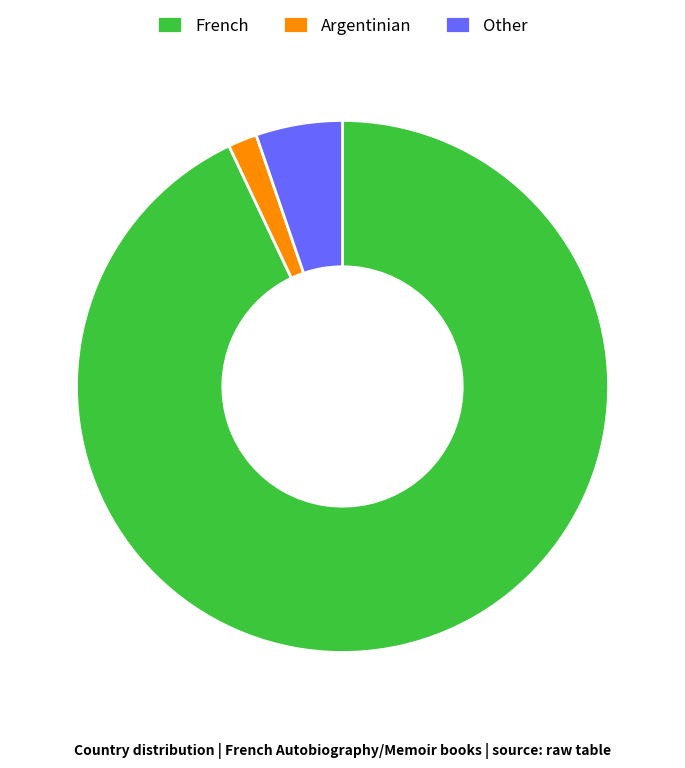

Count the number of slices in the pie.

3